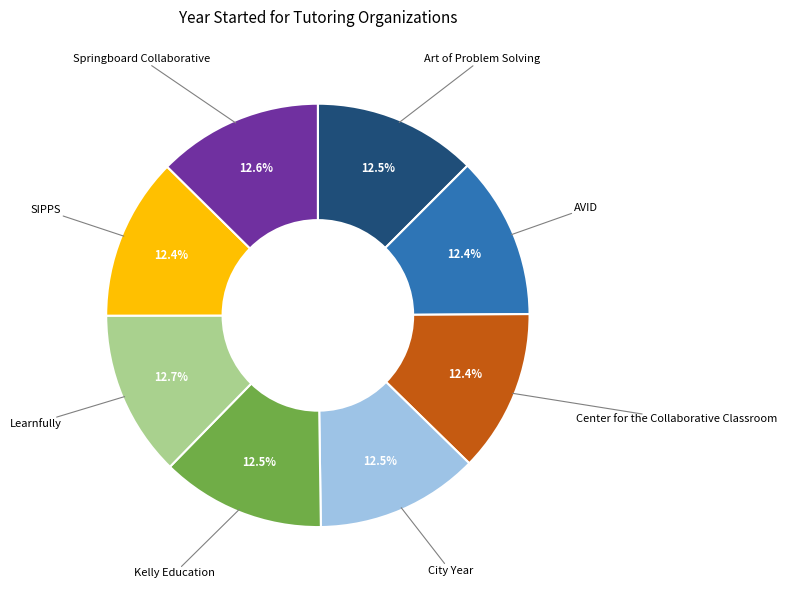

Approximately how many times larger is the value at City Year compared to Center for the Collaborative Classroom?

1.0